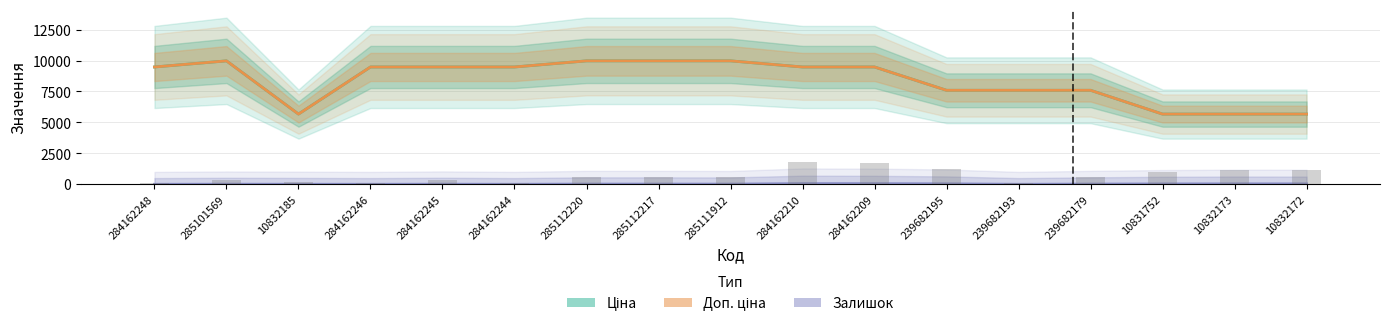

What is the average value of the Залишок series?

19.6